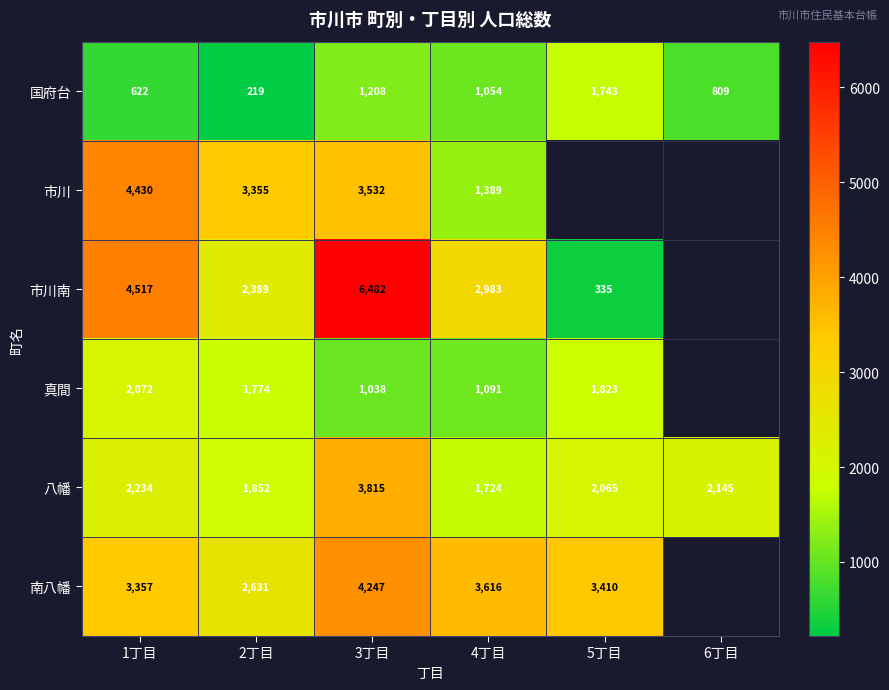

Count the number of data series in this chart.

6